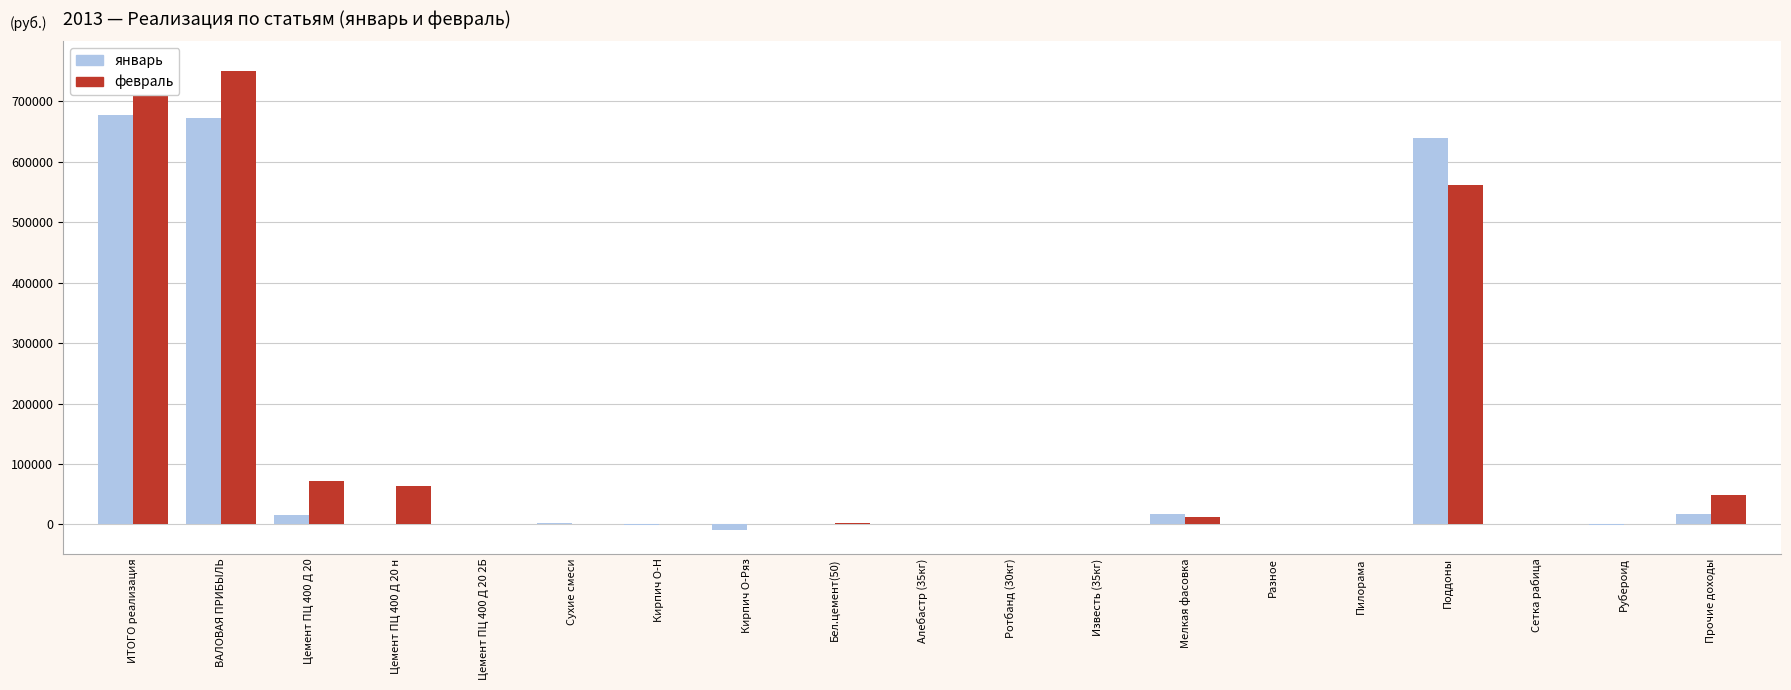

At Цемент ПЦ 400 Д 20 н, list the series in order from largest to smallest.

февраль, январь